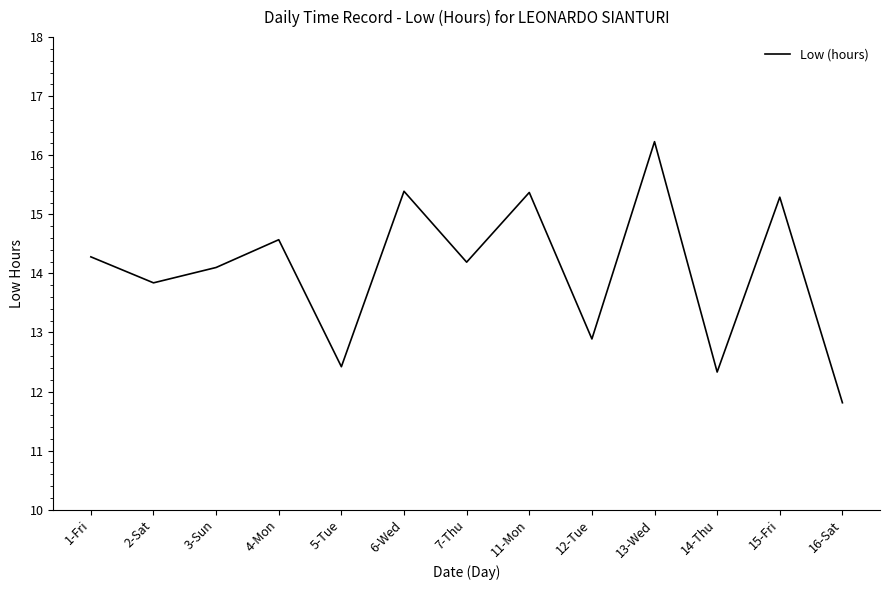

True or false: the data shows 3.5 at 16-Sat.

False